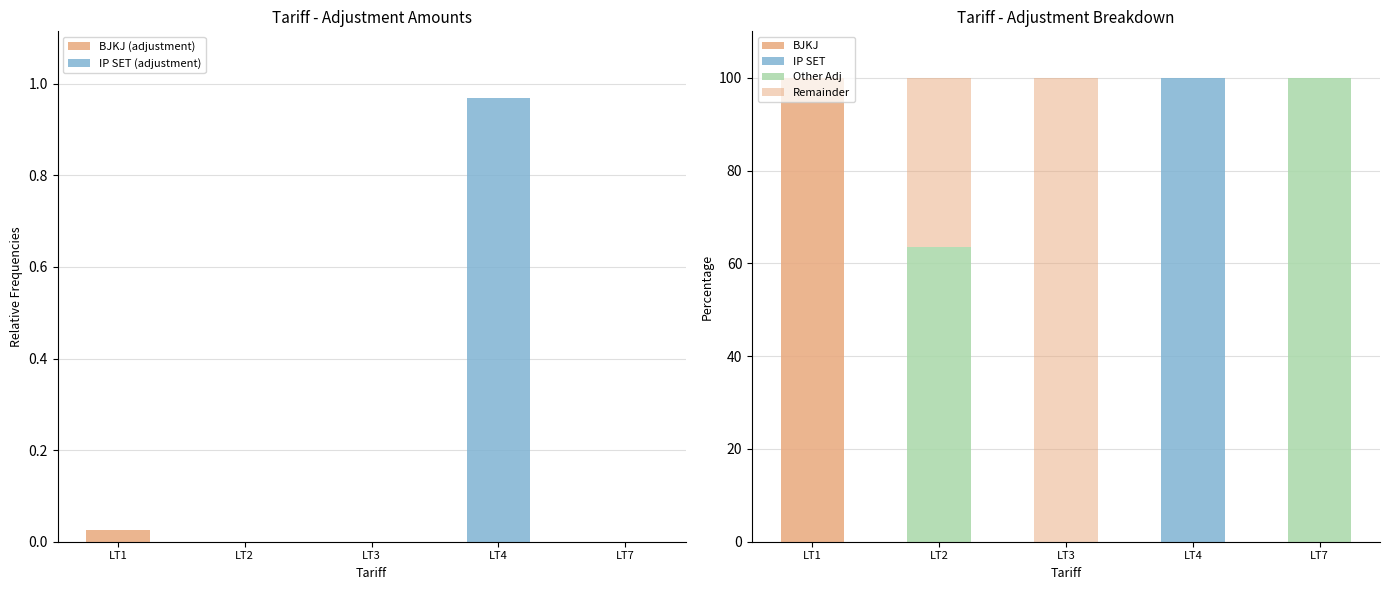

What is the total value across all series at LT3?

100.0